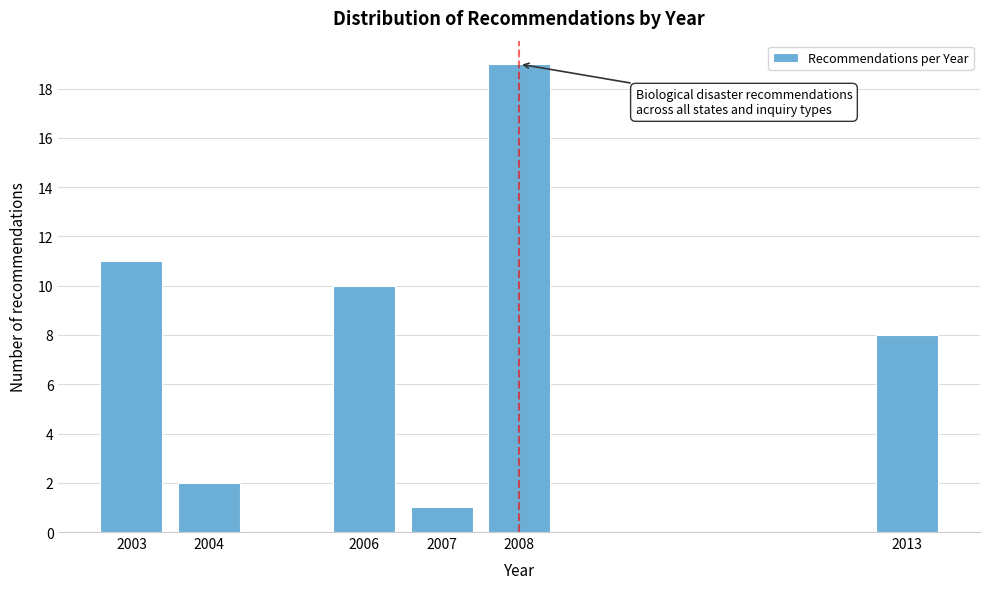

Reading left to right, extract all data points from this chart.

11	2	10	1	19	8